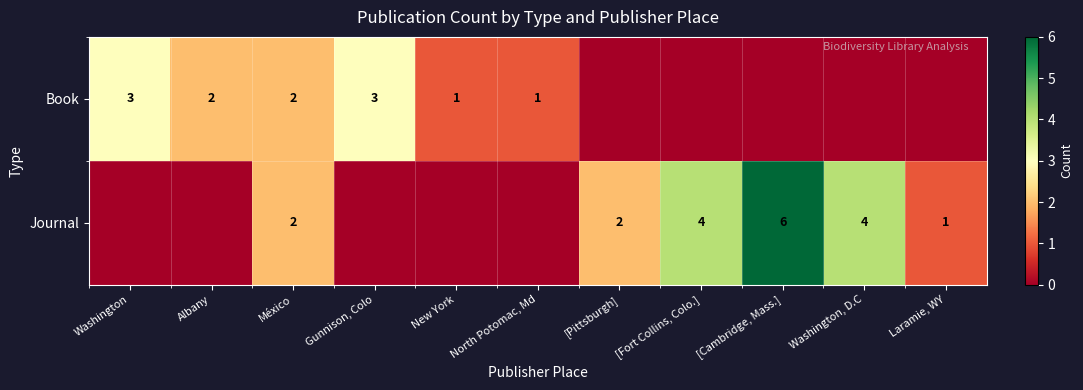

The Book series shows 1 at México. True or false?

False